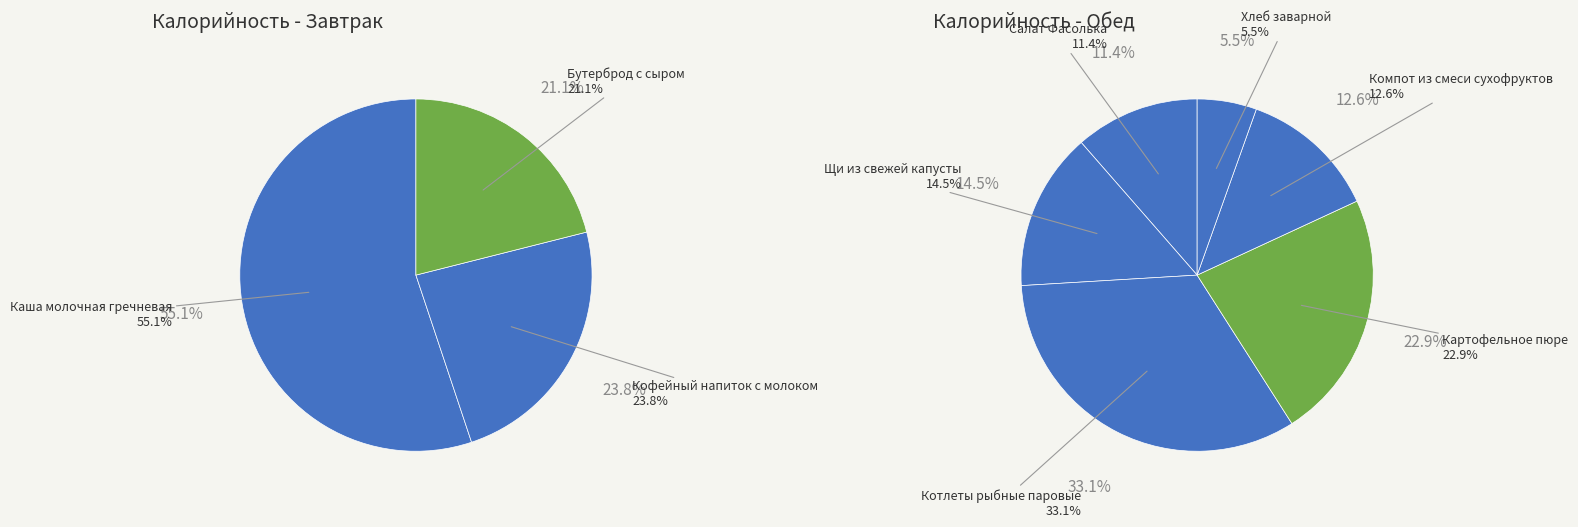

Between Обед and Завтрак, which is larger?

Обед